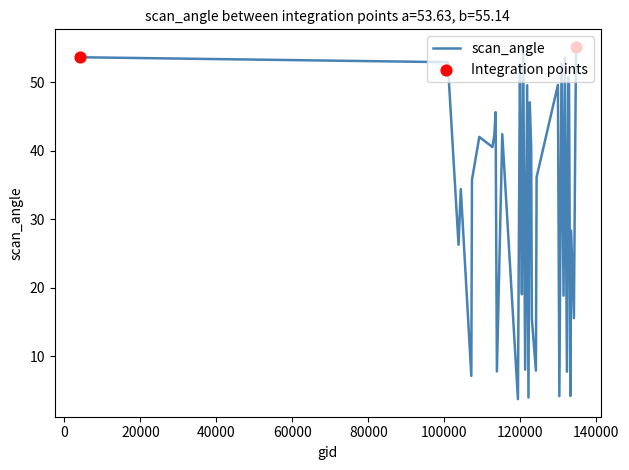

What is the difference between the maximum and minimum values?

51.4